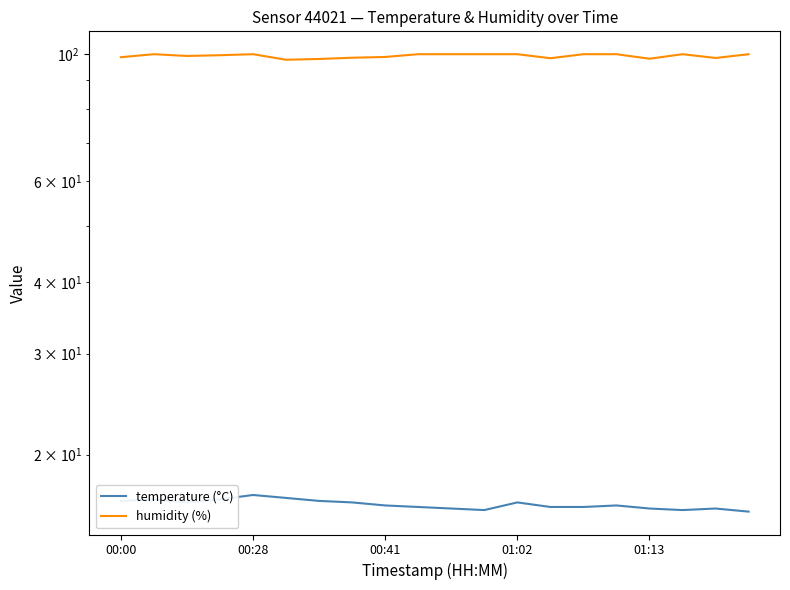

List the series in order of their peak value, lowest first.

temperature (°C), humidity (%)